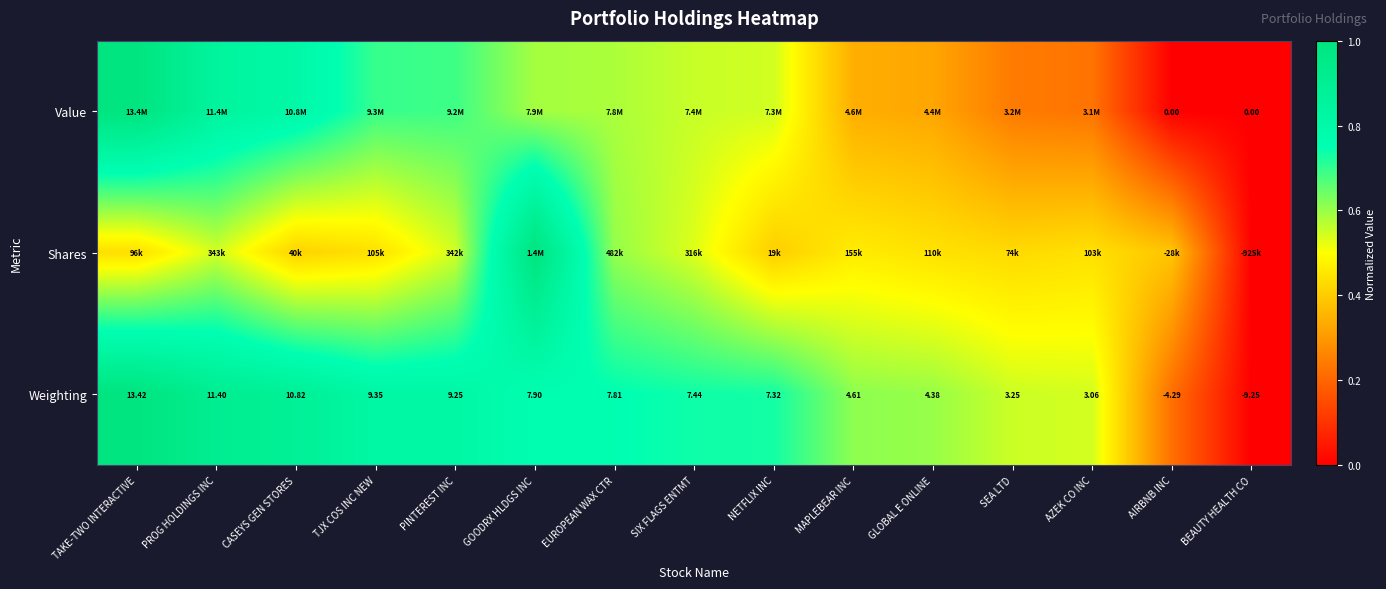

Rank the categories by Weighting value from lowest to highest.

BEAUTY HEALTH CO, AIRBNB INC, AZEK CO INC, SEA LTD, GLOBAL E ONLINE, MAPLEBEAR INC, NETFLIX INC, SIX FLAGS ENTMT, EUROPEAN WAX CTR, GOODRX HLDGS INC, PINTEREST INC, TJX COS INC NEW, CASEYS GEN STORES, PROG HOLDINGS INC, TAKE-TWO INTERACTIVE